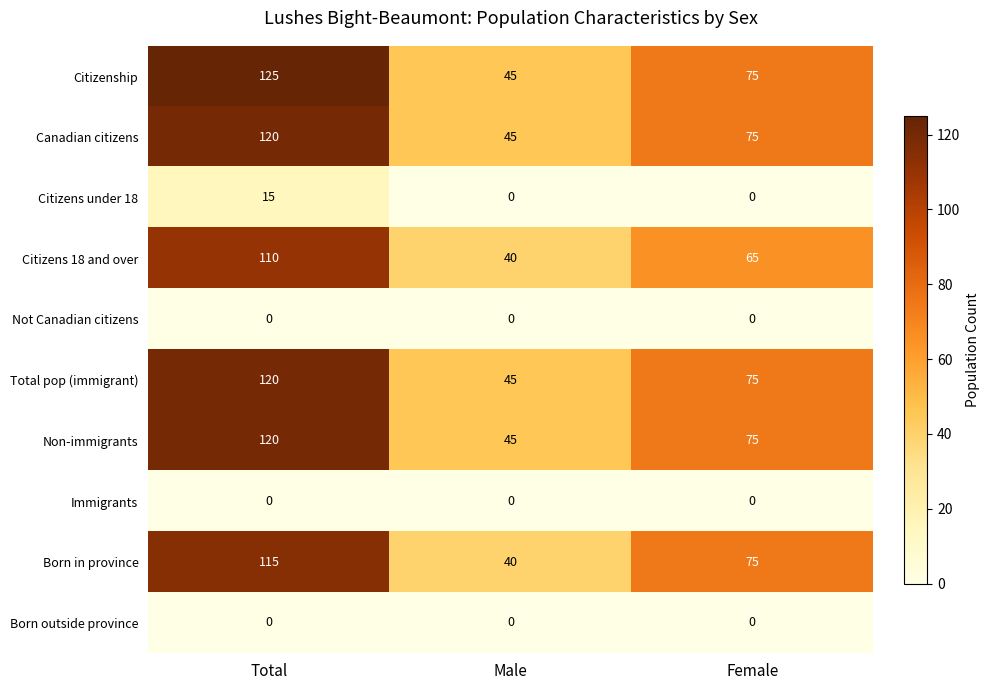

Reading left to right, what are all the values shown in this chart?

Citizenship: 125	45	75
Canadian citizens: 120	45	75
Citizens under 18: 15	0	0
Citizens 18 and over: 110	40	65
Not Canadian citizens: 0	0	0
Total pop (immigrant): 120	45	75
Non-immigrants: 120	45	75
Immigrants: 0	0	0
Born in province: 115	40	75
Born outside province: 0	0	0